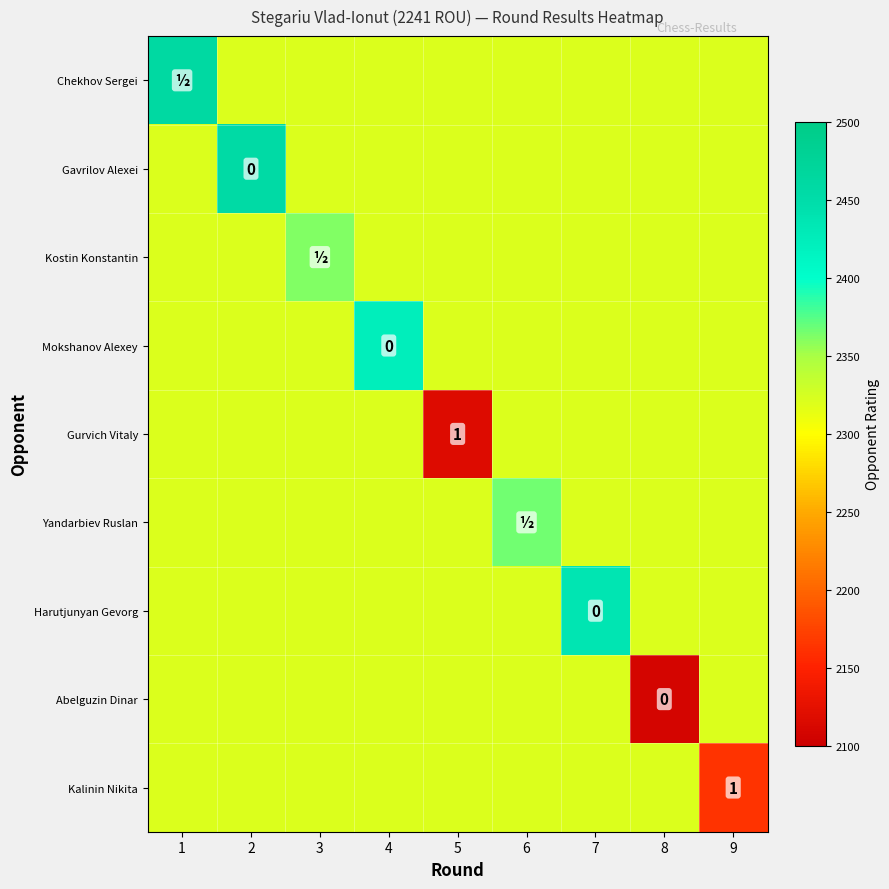

What is the maximum value for Abelguzin Dinar?

2321.8